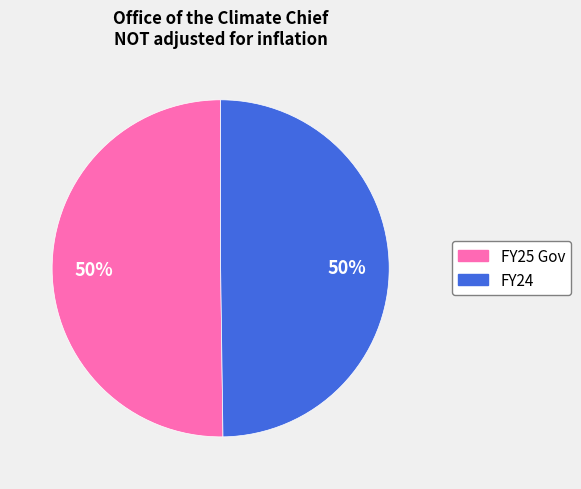

Is the sum of FY24 and FY25 Gov greater than half?

Yes